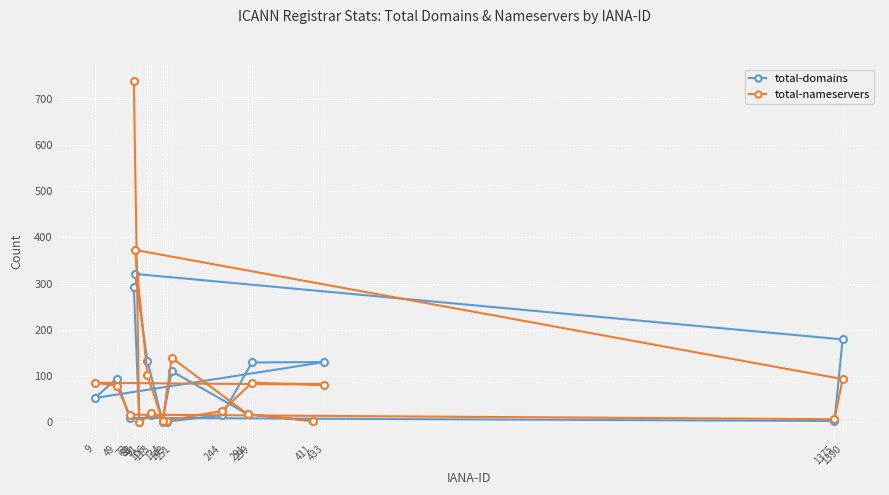

After their last crossing, which series has the higher values: total-nameservers or total-domains?

total-nameservers